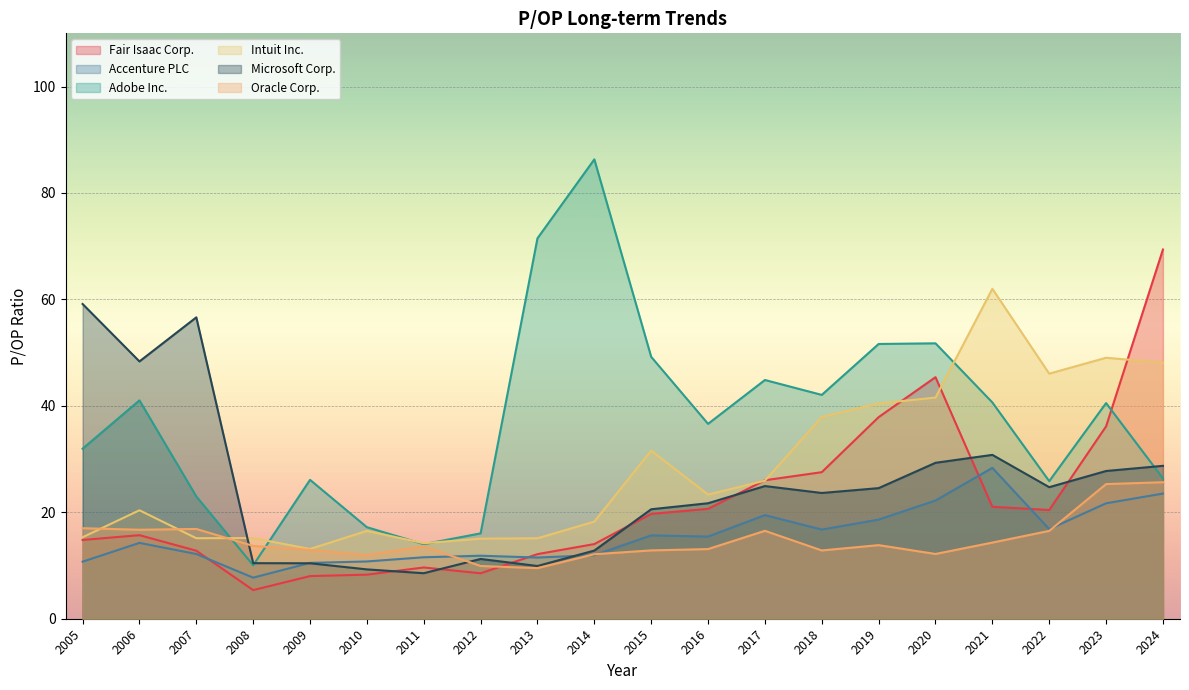

True or false: Fair Isaac Corp. has a value of 12.3 at 2020.

False